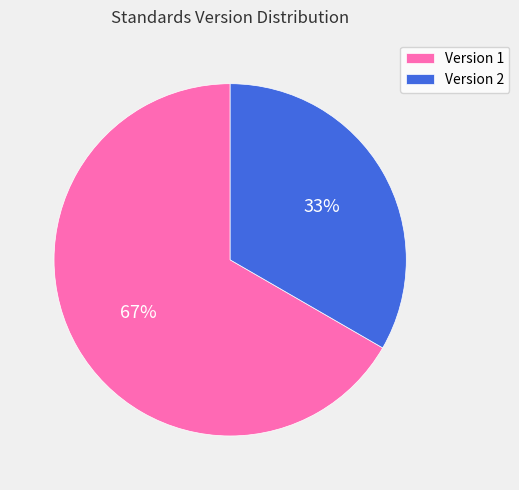

What percentage is the Version 2 slice, to the nearest percent?

33%